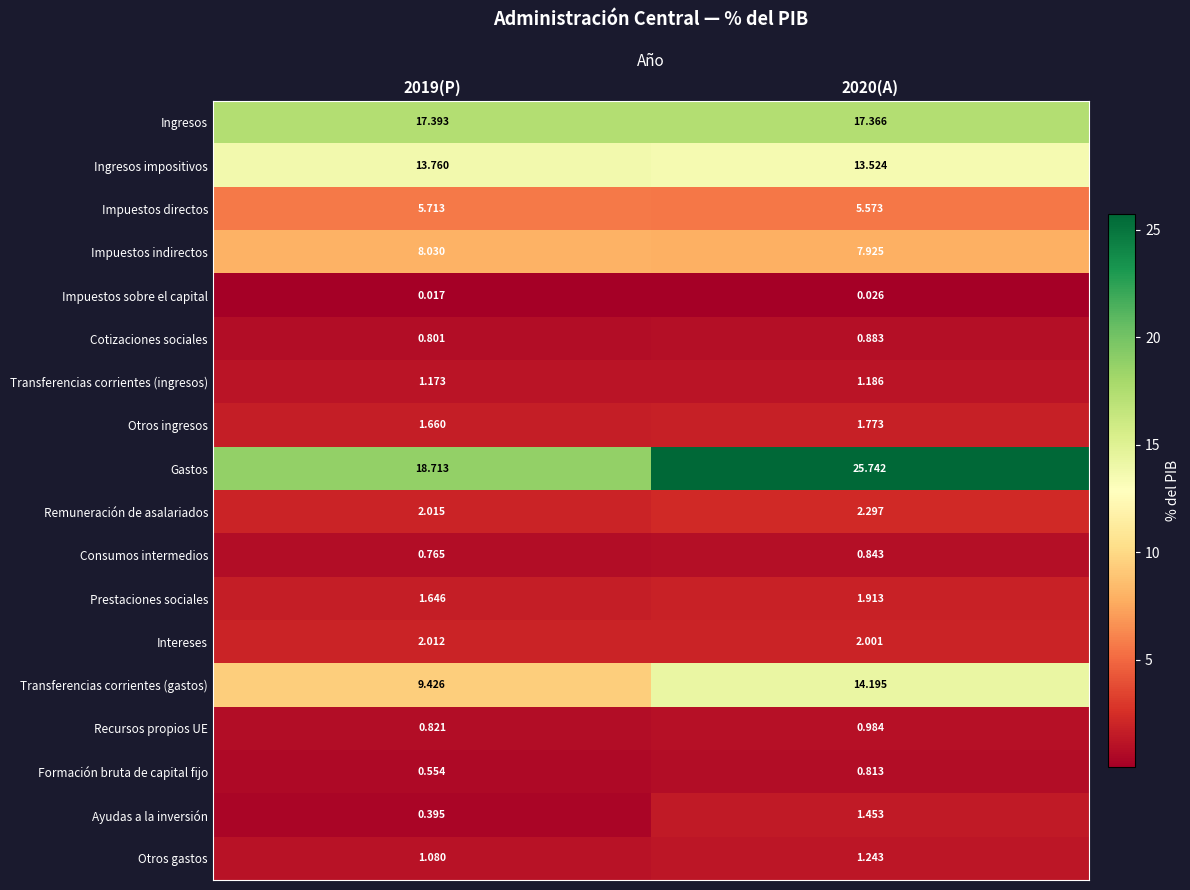

Is the value of Gastos at 2020(A) greater than the value of Impuestos sobre el capital at 2020(A)?

Yes